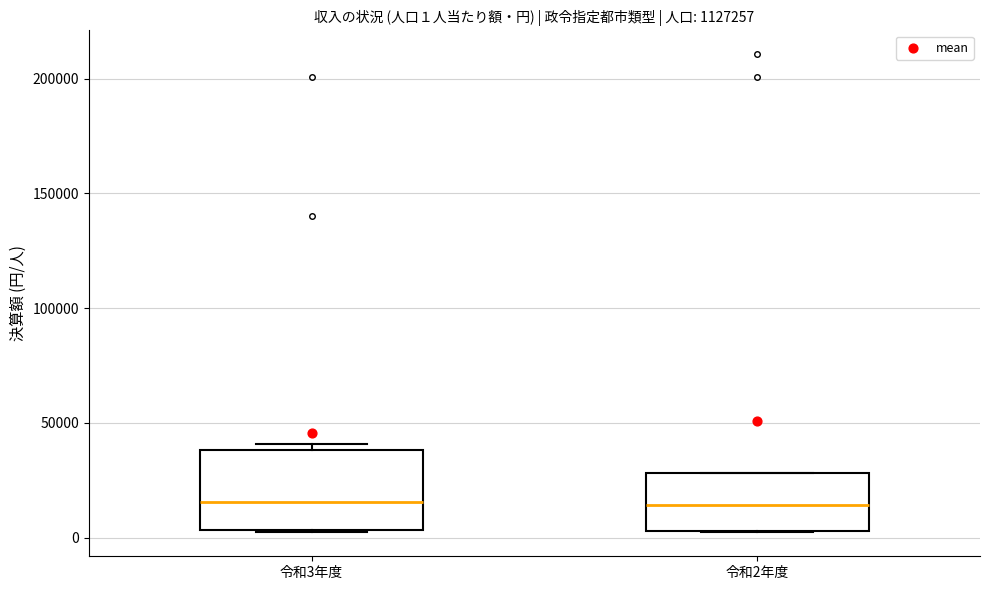

Which box is the tallest, from its lower edge to its upper edge?

令和3年度